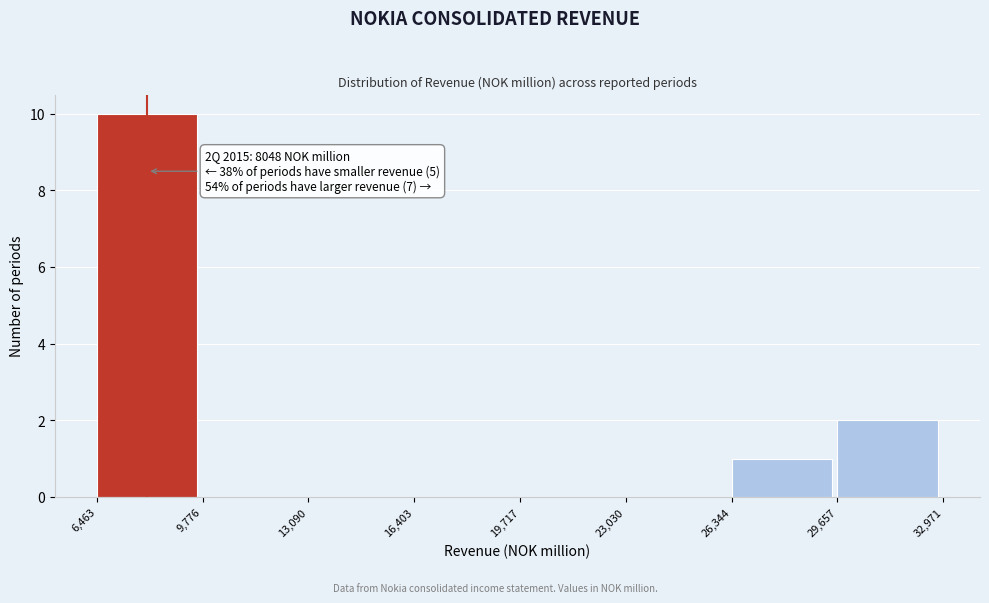

Which range on the x-axis has the tallest bar?

6,463 to 9,776